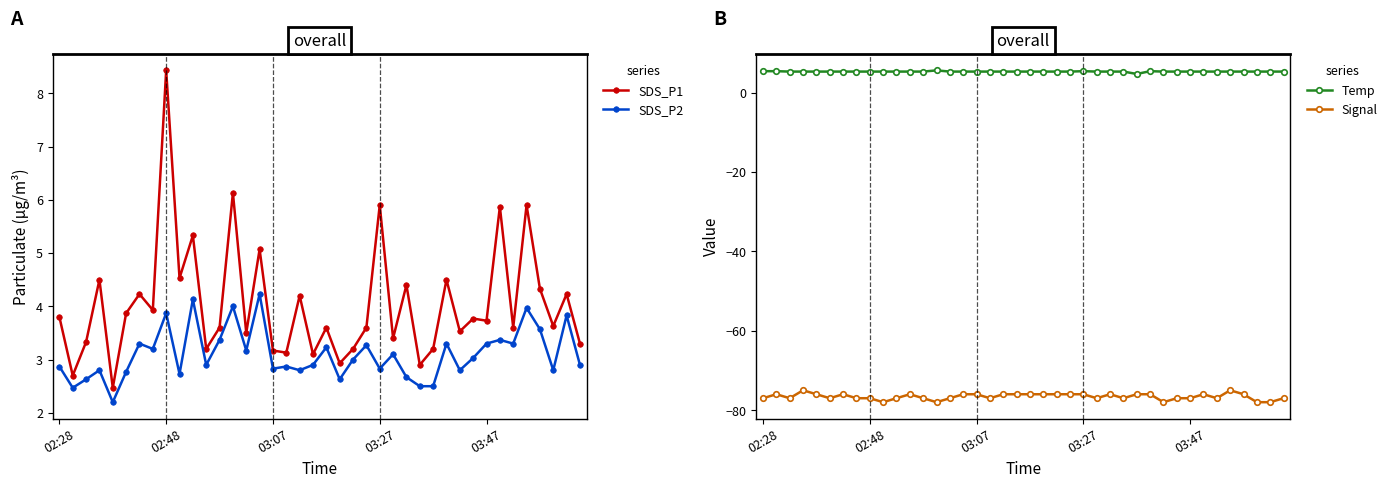

What is the highest value of the Temp series?

5.6